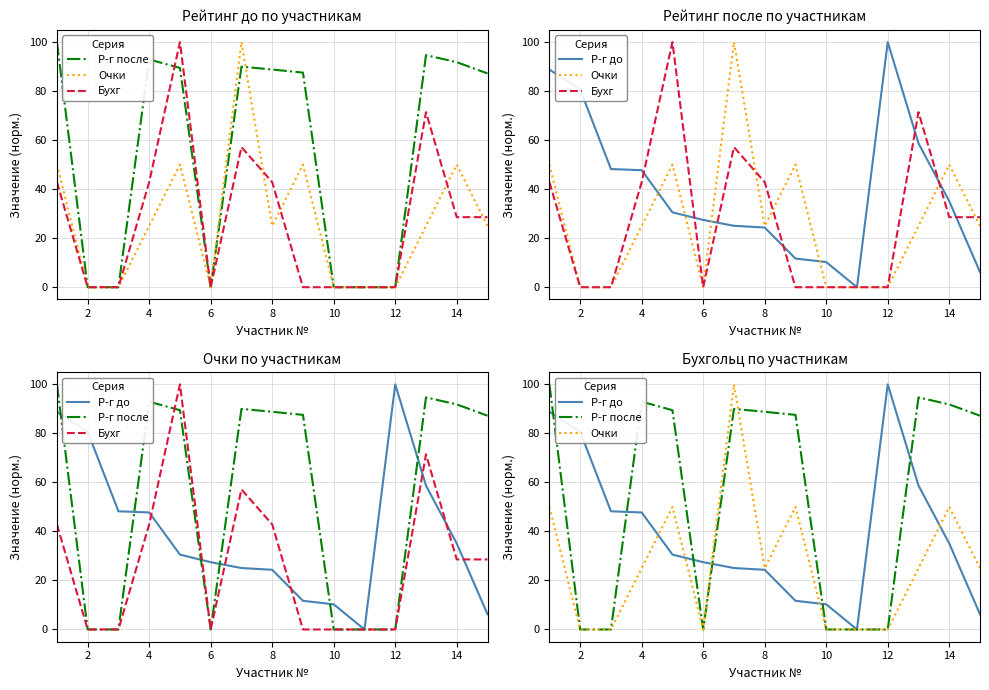

How many categories are shown in the chart?

15